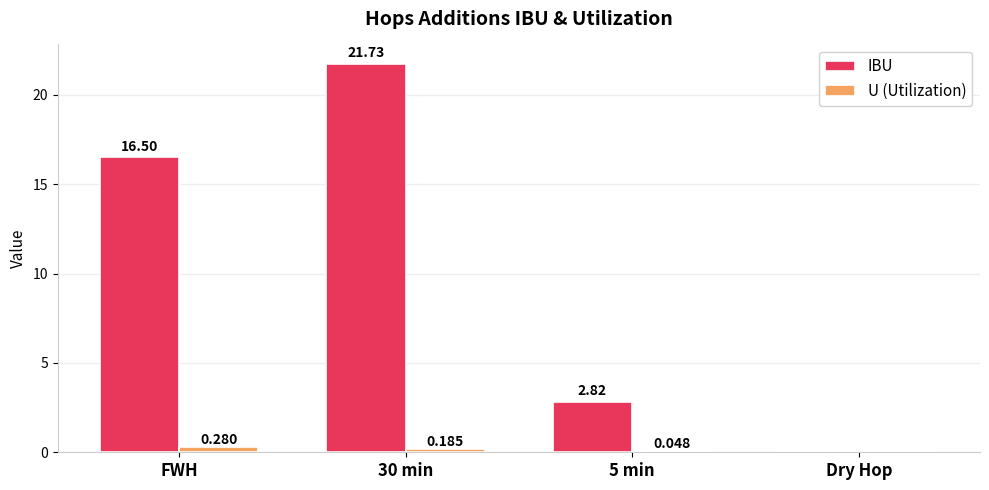

Which series changed the most between FWH and 30 min?

IBU